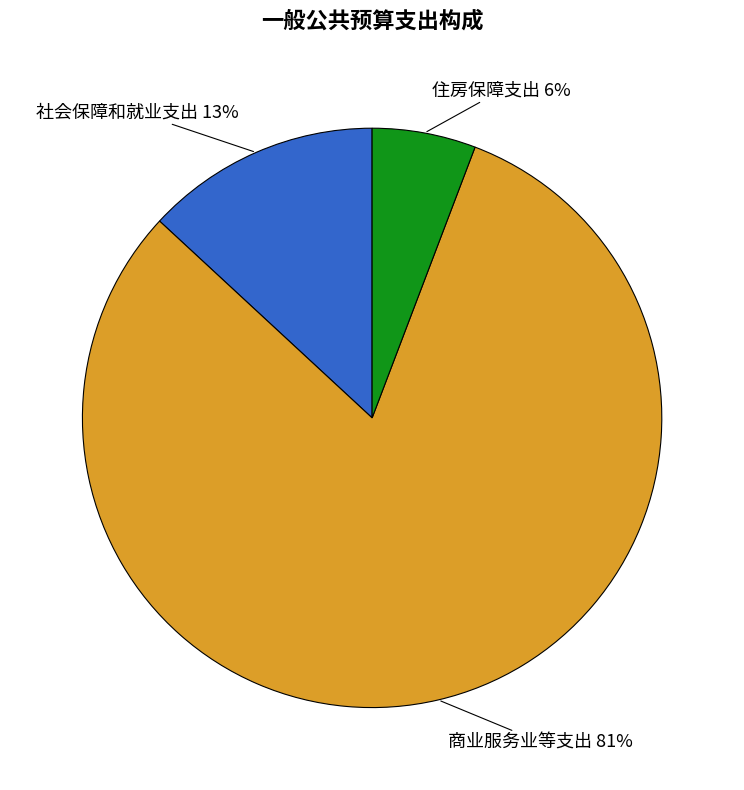

Does any single category account for the majority?

Yes